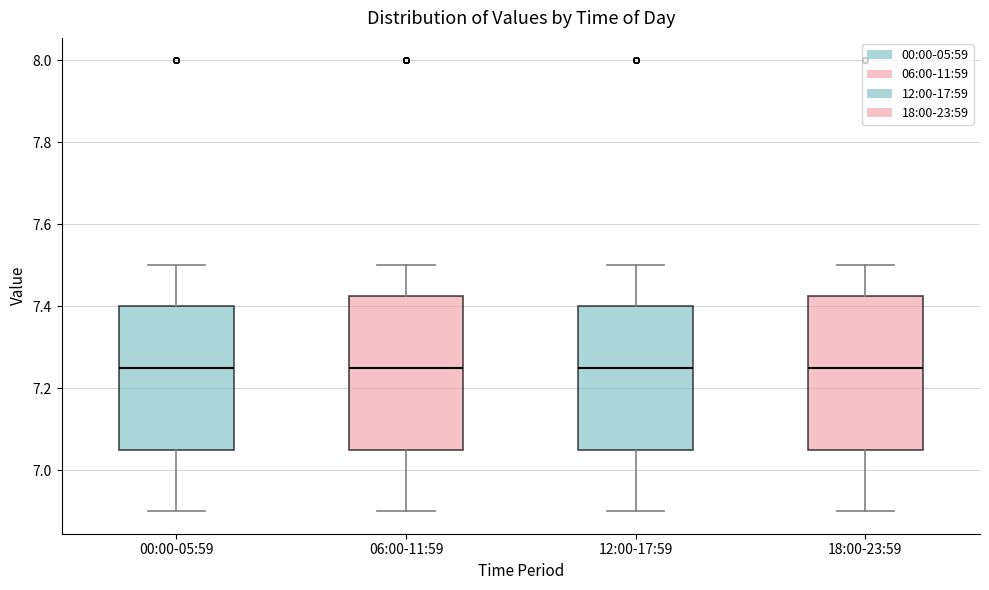

Reading left to right, transcribe this box plot: for each box, give where its median line is, the range the box spans, and where its two whiskers end, as read against the y-axis. The values are not printed on the chart, so give them approximately, as read against the axis.

00:00-05:59: median 7.26, box 7.06 to 7.40, whiskers 6.90 to 7.50
06:00-11:59: median 7.26, box 7.06 to 7.42, whiskers 6.90 to 7.50
12:00-17:59: median 7.26, box 7.06 to 7.40, whiskers 6.90 to 7.50
18:00-23:59: median 7.26, box 7.06 to 7.42, whiskers 6.90 to 7.50